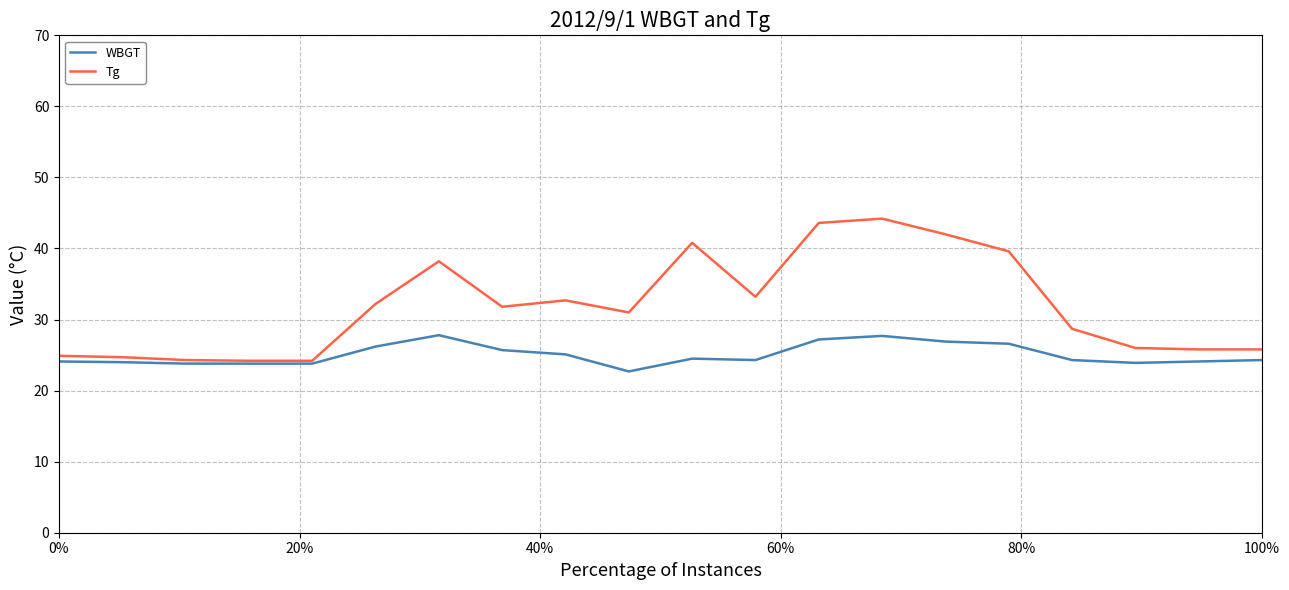

True or false: Tg has more than 1 interior local peaks.

True